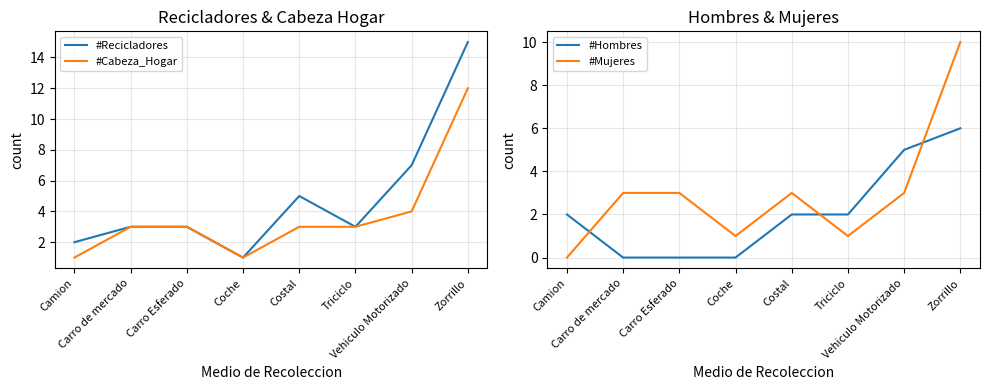

List the series in order of their peak value, lowest first.

#Hombres, #Mujeres, #Cabeza_Hogar, #Recicladores